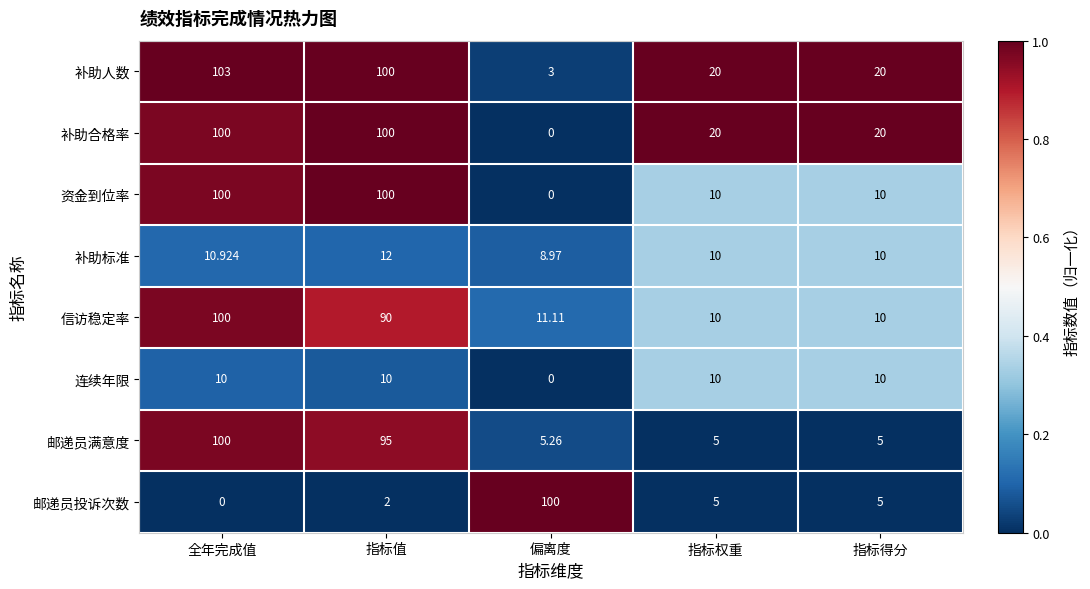

Where does the 资金到位率 series first go above 10?

全年完成值